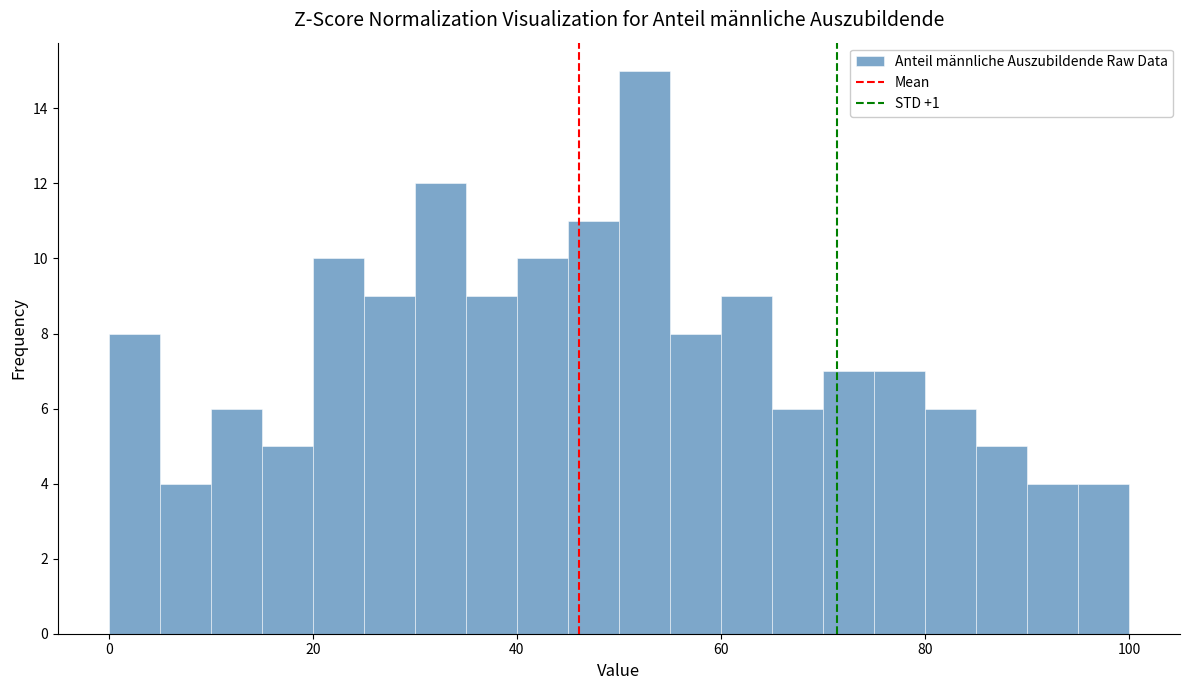

Around what value on the x-axis is the tallest bar? Give the approximate position of its centre, as read against the axis.

52